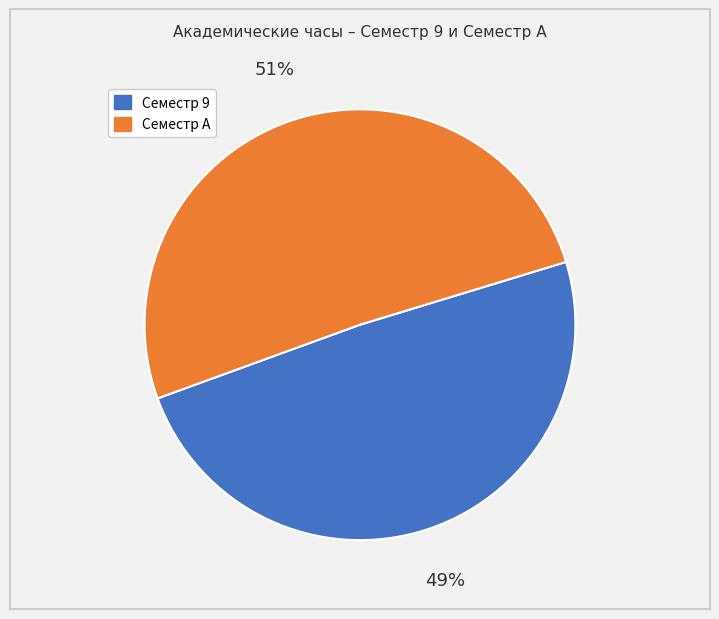

What is the largest slice in the pie chart?

Семестр A